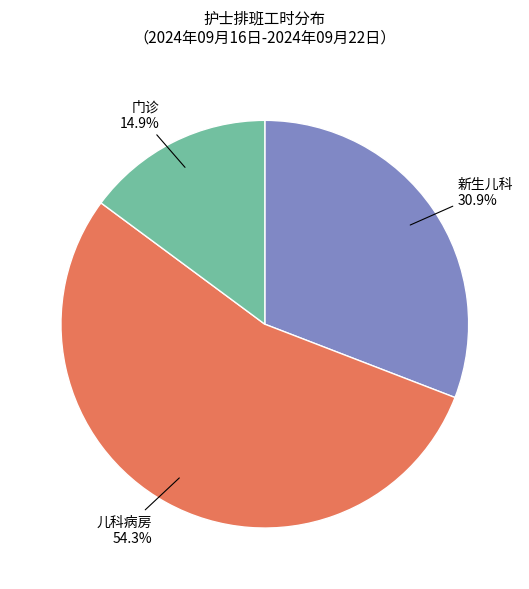

Which slice is the smallest?

门诊